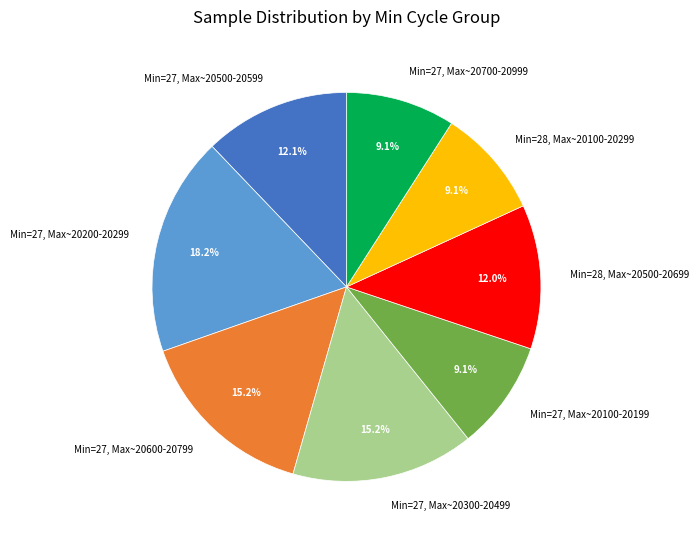

What is the largest slice in the pie chart?

Min=27, Max~20200-20299